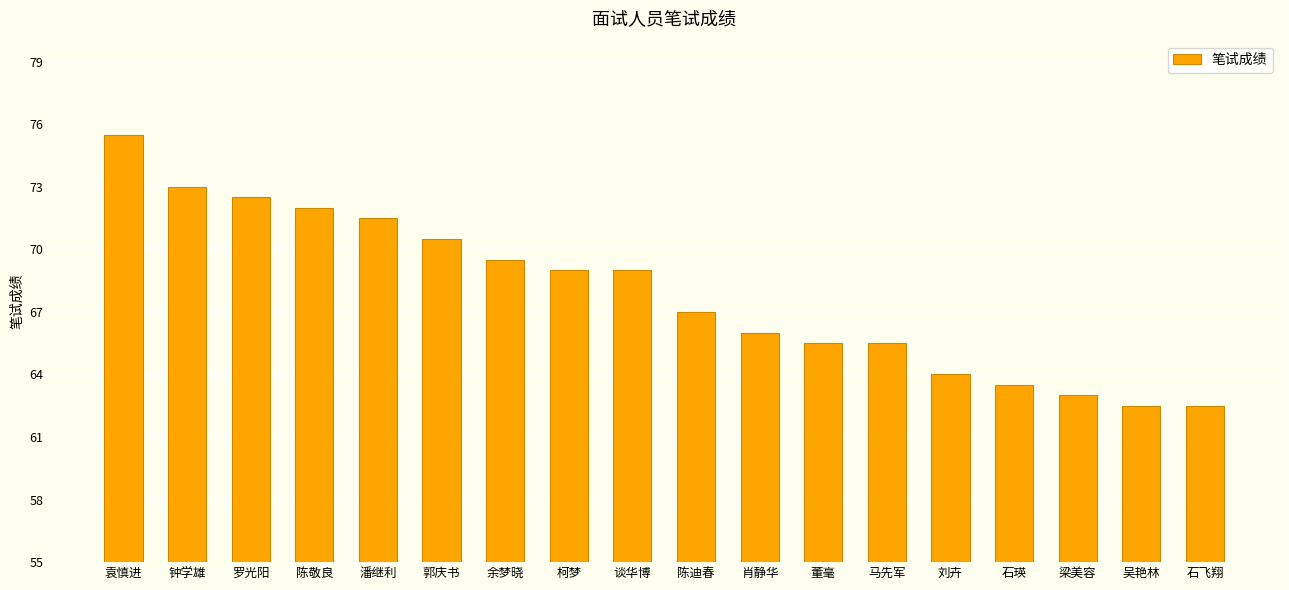

Reading left to right, extract all data points from this chart.

袁慎进=75.5	钟学雄=73.0	罗光阳=72.5	陈敬良=72.0	潘继利=71.5	郭庆书=70.5	余梦晓=69.5	柯梦=69.0	谈华博=69.0	陈迪春=67.0	肖静华=66.0	董毫=65.5	马先军=65.5	刘卉=64.0	石瑛=63.5	梁美容=63.0	吴艳林=62.5	石飞翔=62.5